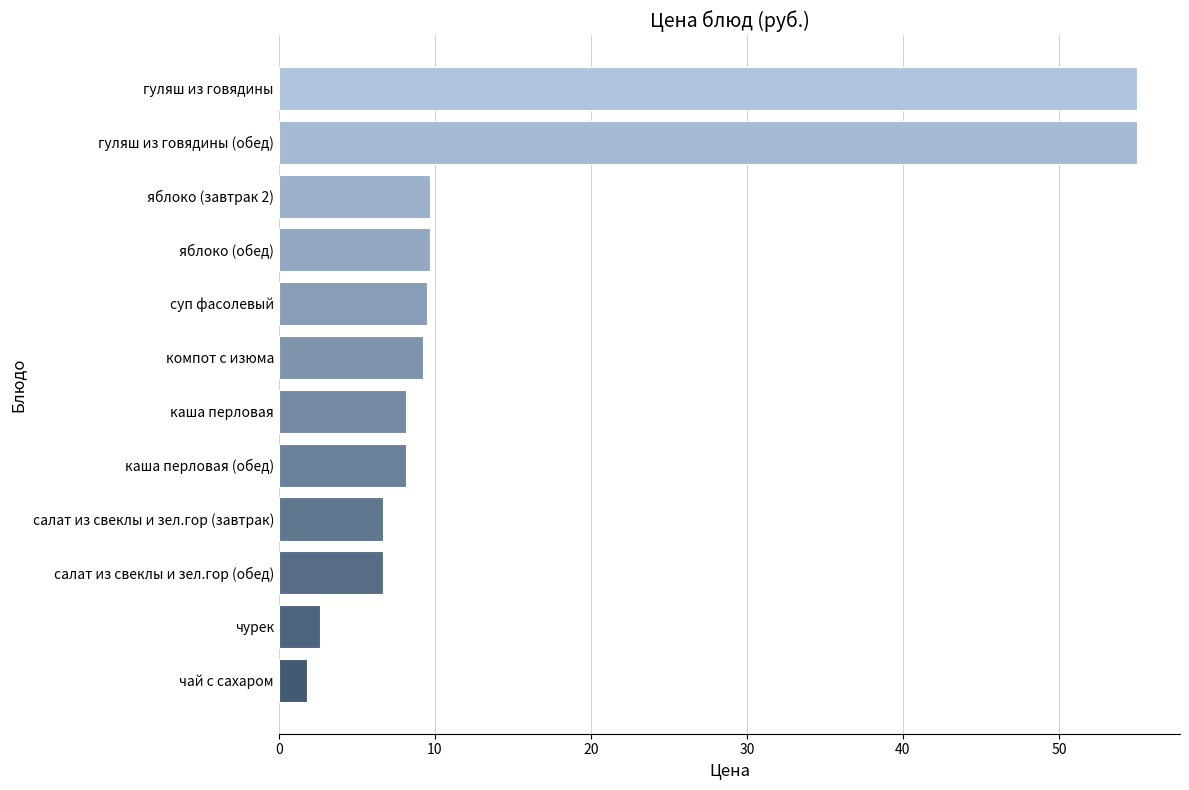

What is the average value?

15.2